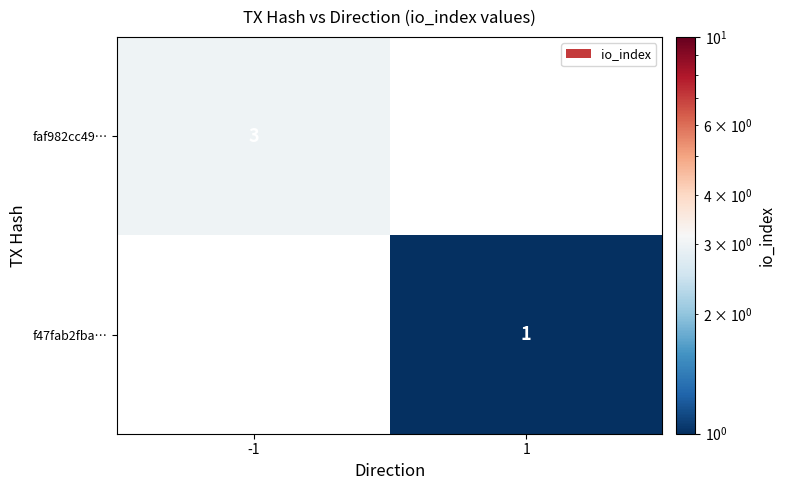

Is the value of faf982cc49… at -1 greater than the value of f47fab2fba… at 1?

Yes